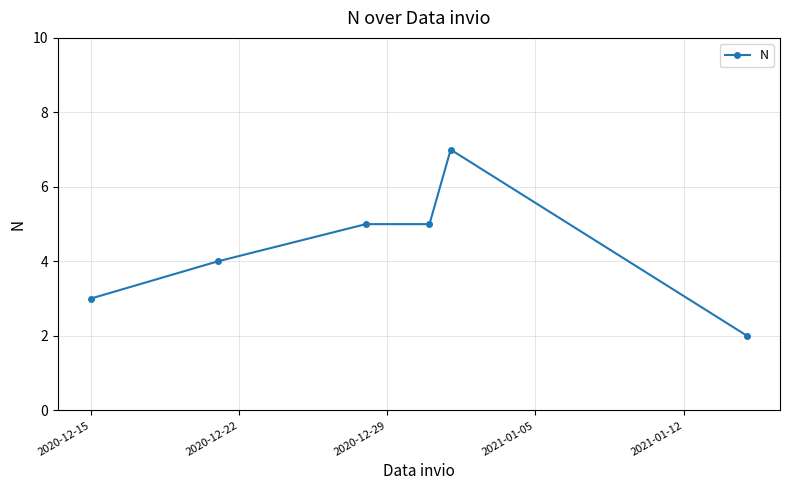

What is the difference between the second highest and minimum values?

3